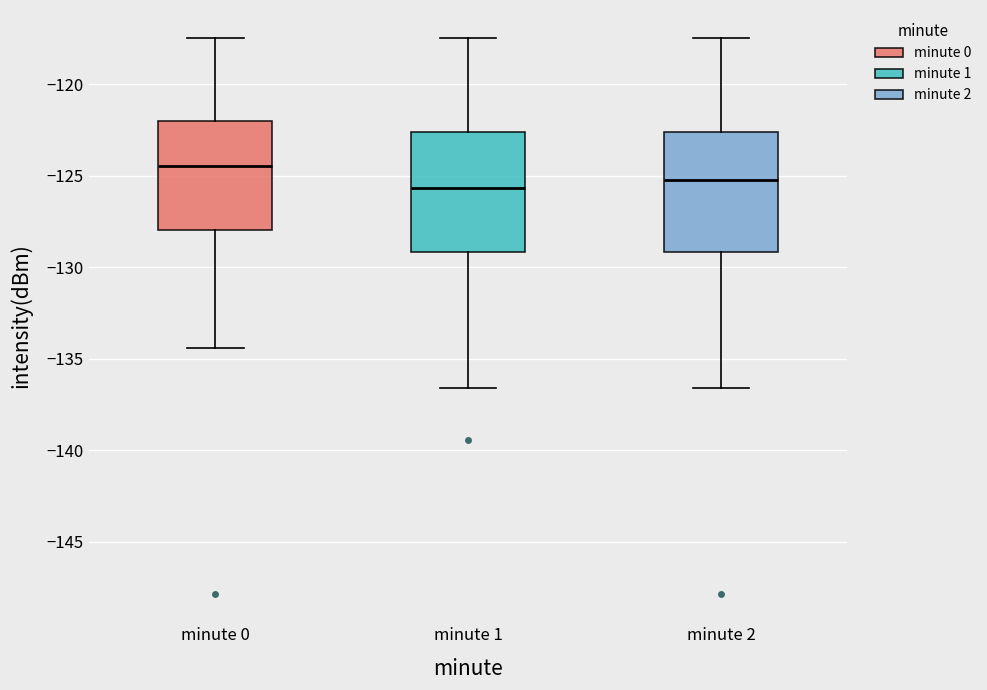

Where does the median line of the box for minute 2 sit on the y-axis? The values are not printed on the chart, so give them approximately, as read against the axis.

-125.5